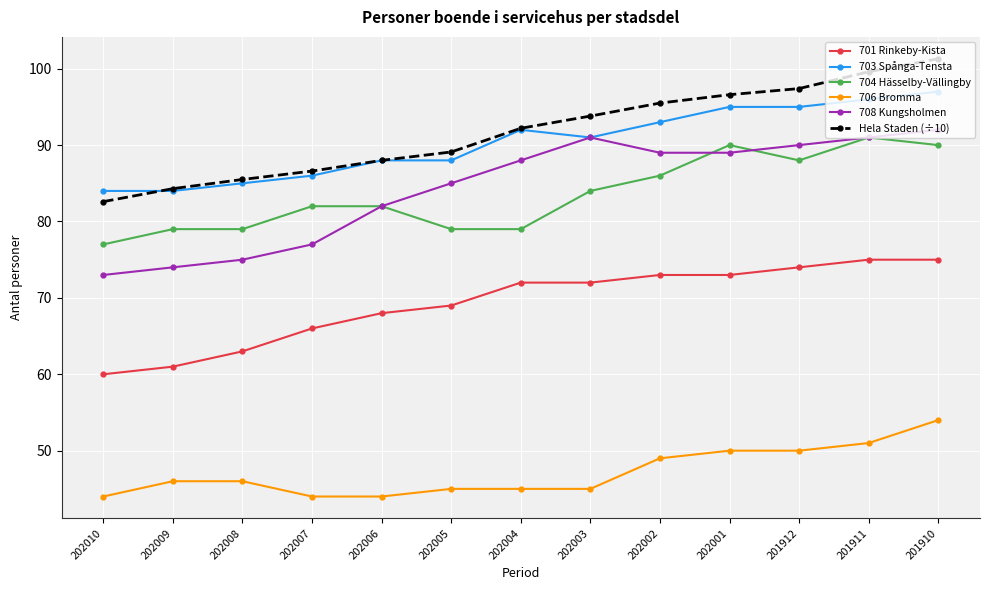

The value of 706 Bromma at 201910 is 19.7. True or false?

False